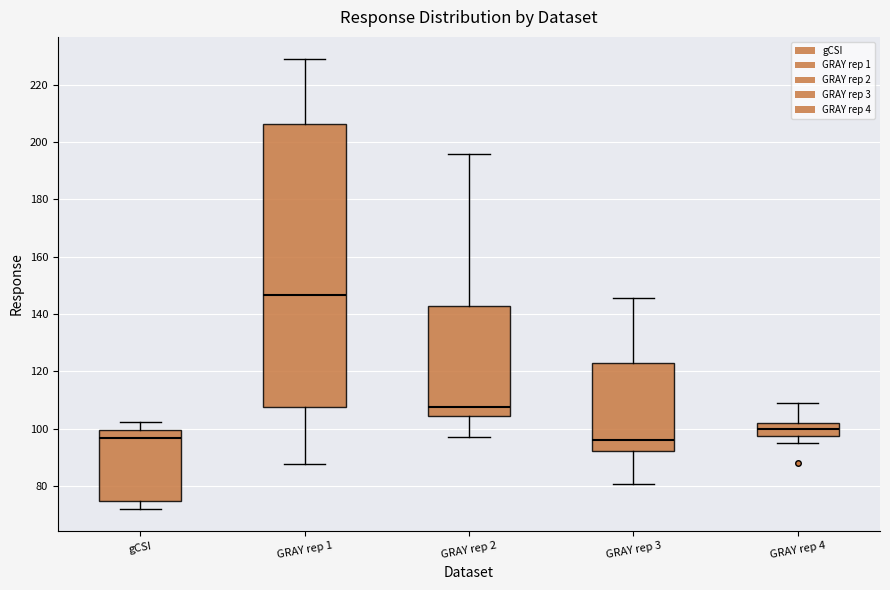

Reading left to right, transcribe this box plot: for each box, give where its median line is, the range the box spans, and where its two whiskers end, as read against the y-axis. The values are not printed on the chart, so give them approximately, as read against the axis.

gCSI: median 96, box 74 to 100, whiskers 72 to 102
GRAY rep 1: median 146, box 108 to 206, whiskers 88 to 228
GRAY rep 2: median 108, box 104 to 142, whiskers 98 to 196
GRAY rep 3: median 96, box 92 to 122, whiskers 80 to 146
GRAY rep 4: median 100, box 98 to 102, whiskers 96 to 108